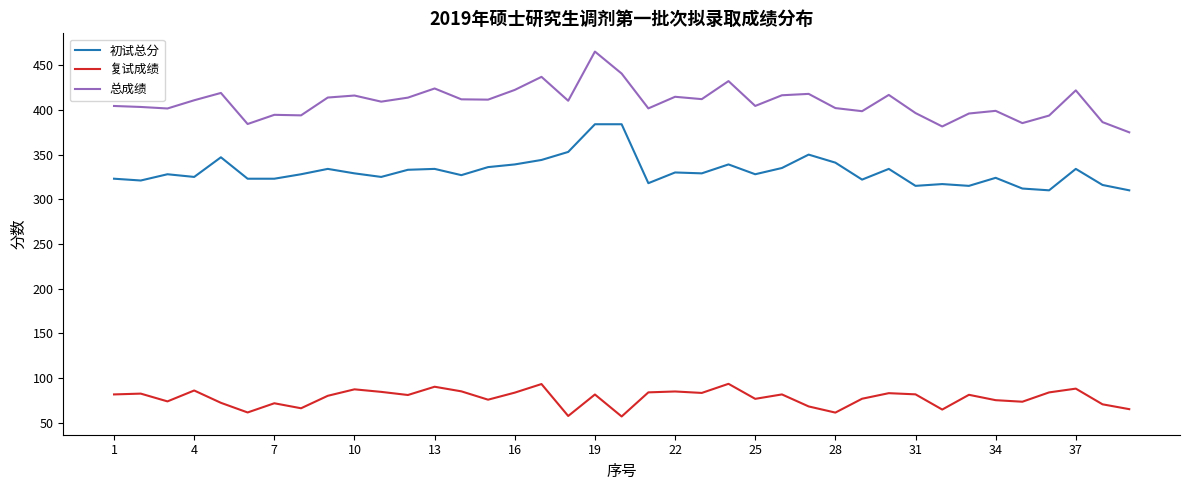

Rank the series by their average value, from lowest to highest.

复试成绩, 初试总分, 总成绩